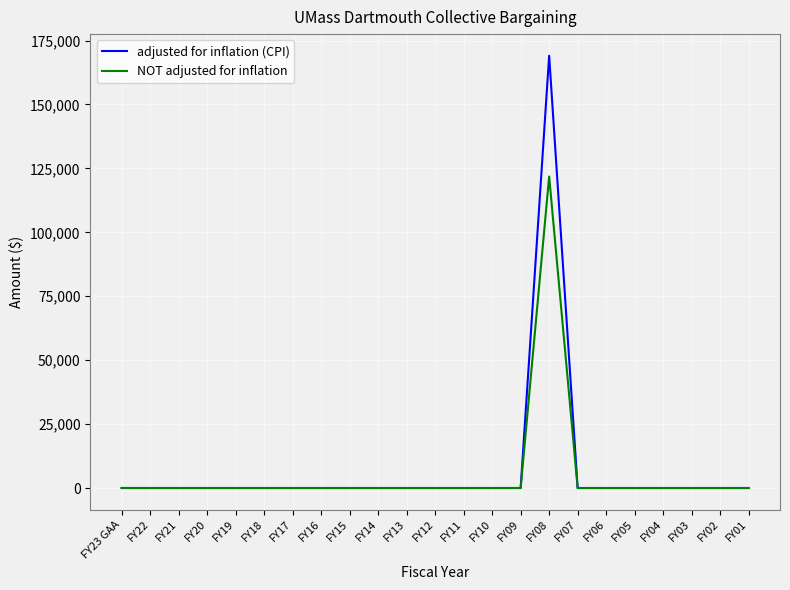

How many categories are shown in the chart?

23